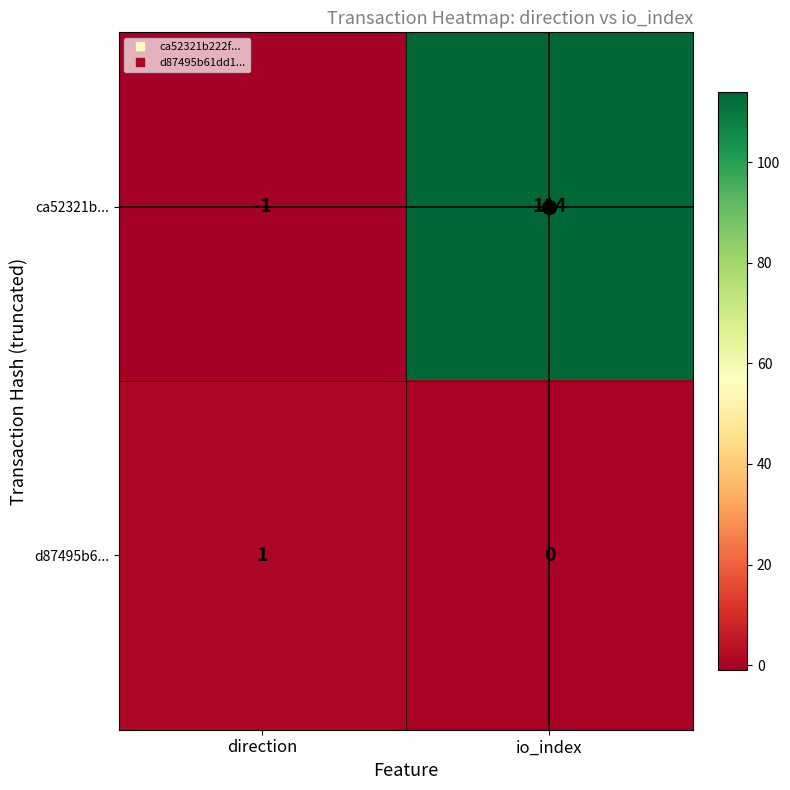

What is the difference between the ca52321b... values at io_index and direction?

115